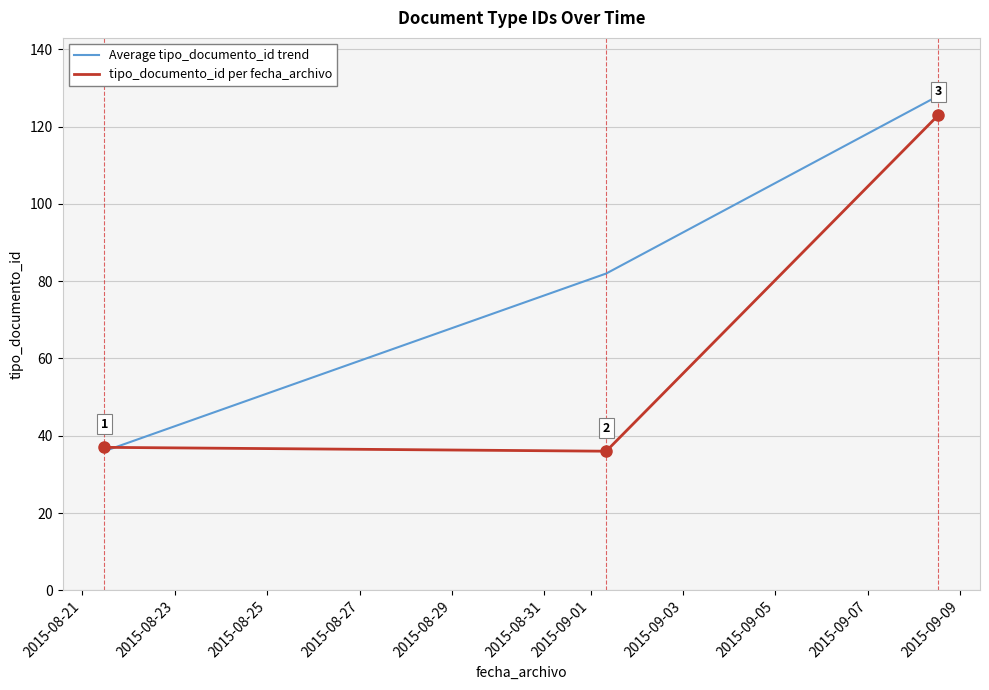

What is the average value of the tipo_documento_id per fecha_archivo series?

65